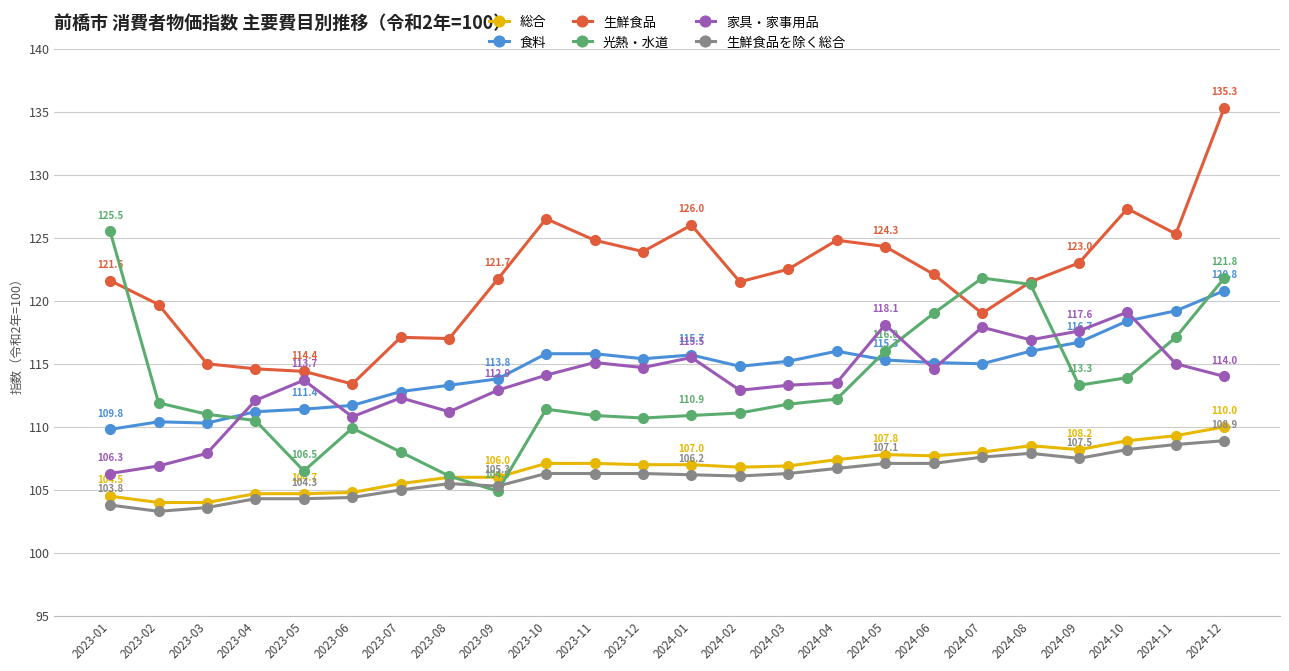

How many times do 光熱・水道 and 生鮮食品を除く総合 cross each other?

2